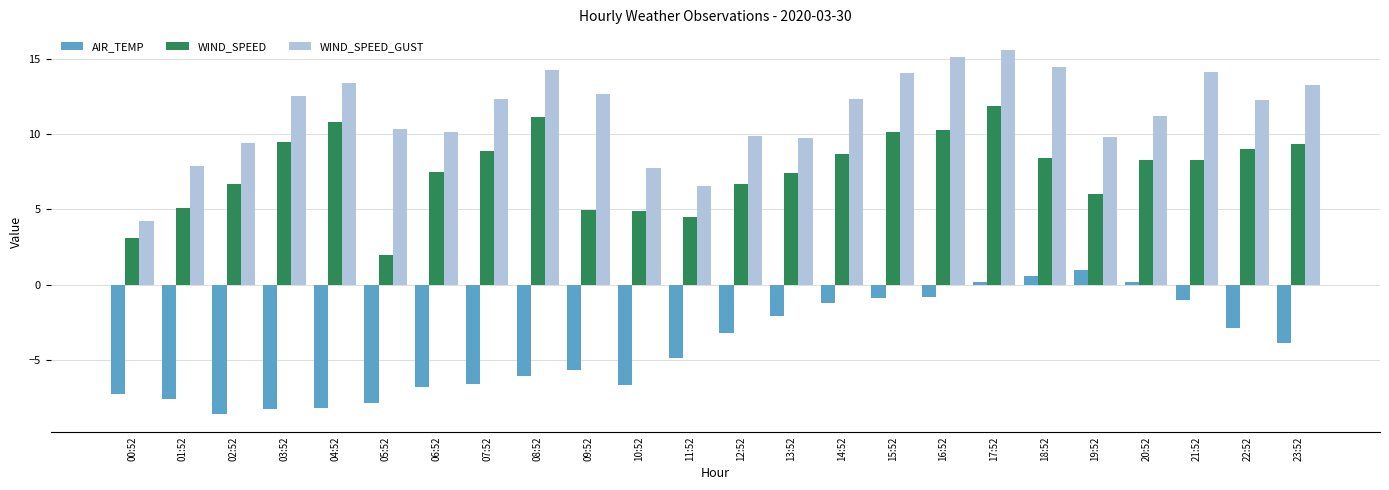

What is the sum of all WIND_SPEED values?

183.5